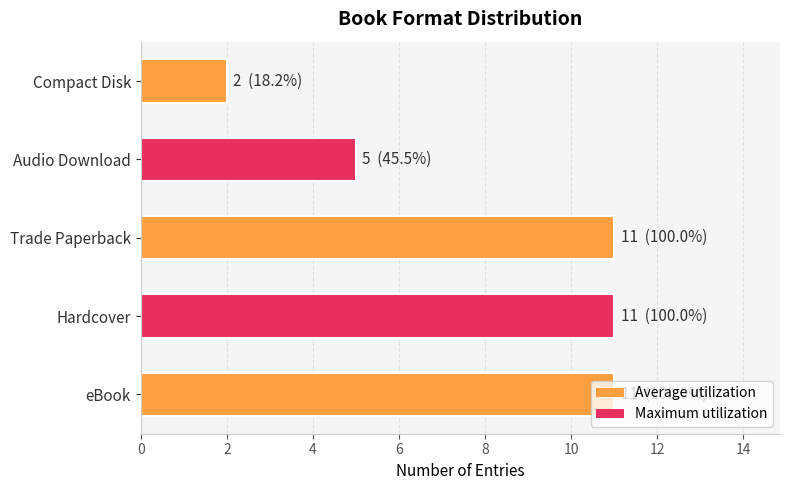

What is the change in value from Trade Paperback to Compact Disk?

-9